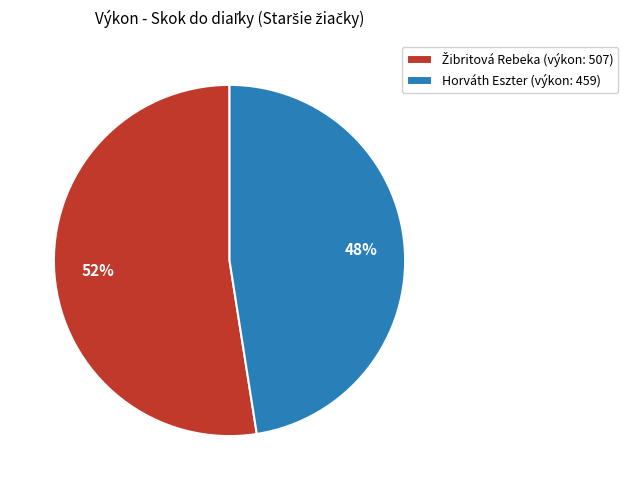

The Horváth Eszter (výkon: 459) slice represents 48% of the pie. True or false?

True